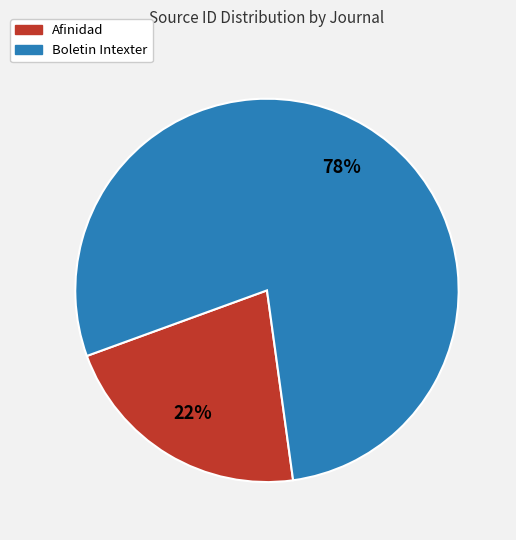

Combined, do Boletin Intexter and Afinidad account for over 50%?

Yes